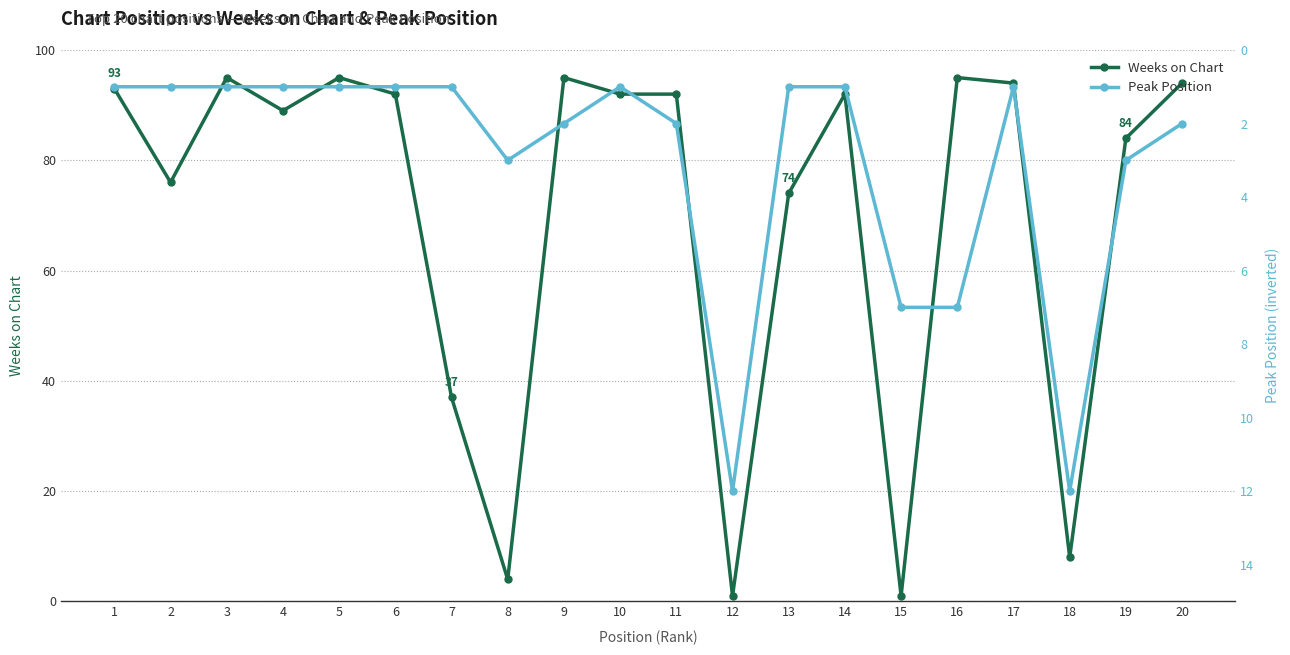

Reading left to right, list all the values displayed in this chart.

Weeks on Chart: 93	76	95	89	95	92	37	4	95	92	92	1	74	92	1	95	94	8	84	94
Peak Position: 1	1	1	1	1	1	1	3	2	1	2	12	1	1	7	7	1	12	3	2